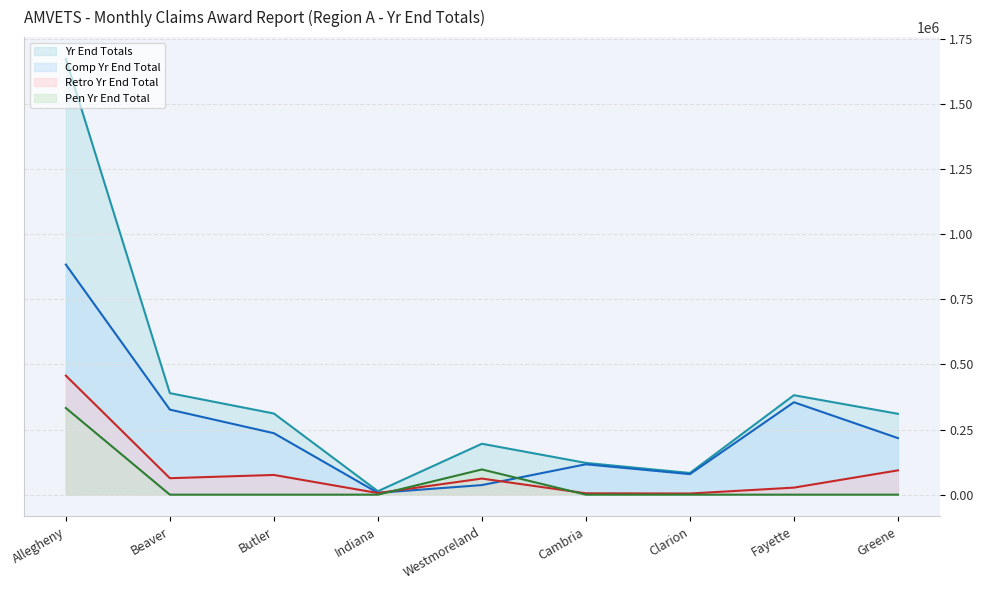

Which series ends up on top after the final intersection of Retro Yr End Total and Pen Yr End Total?

Retro Yr End Total